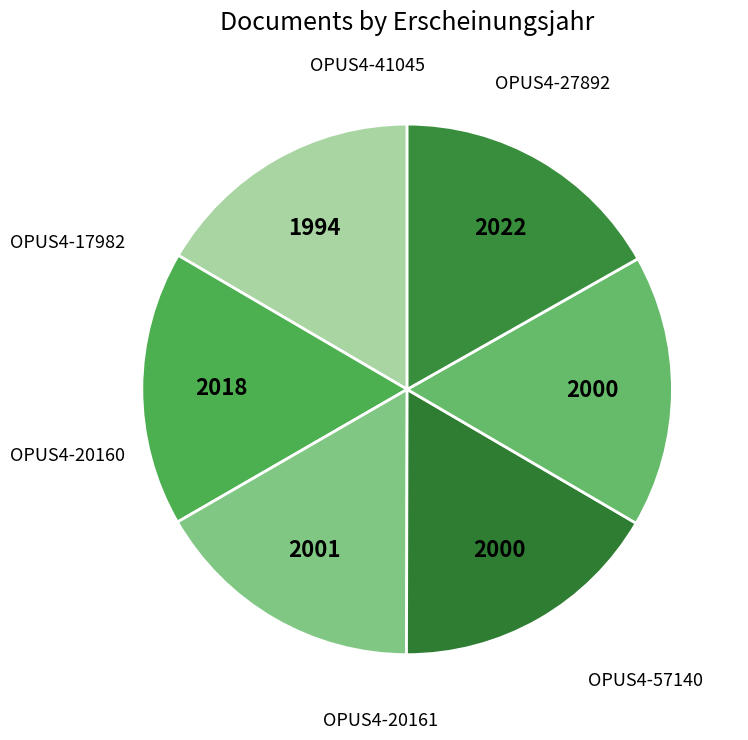

Is there a majority slice in this chart?

No